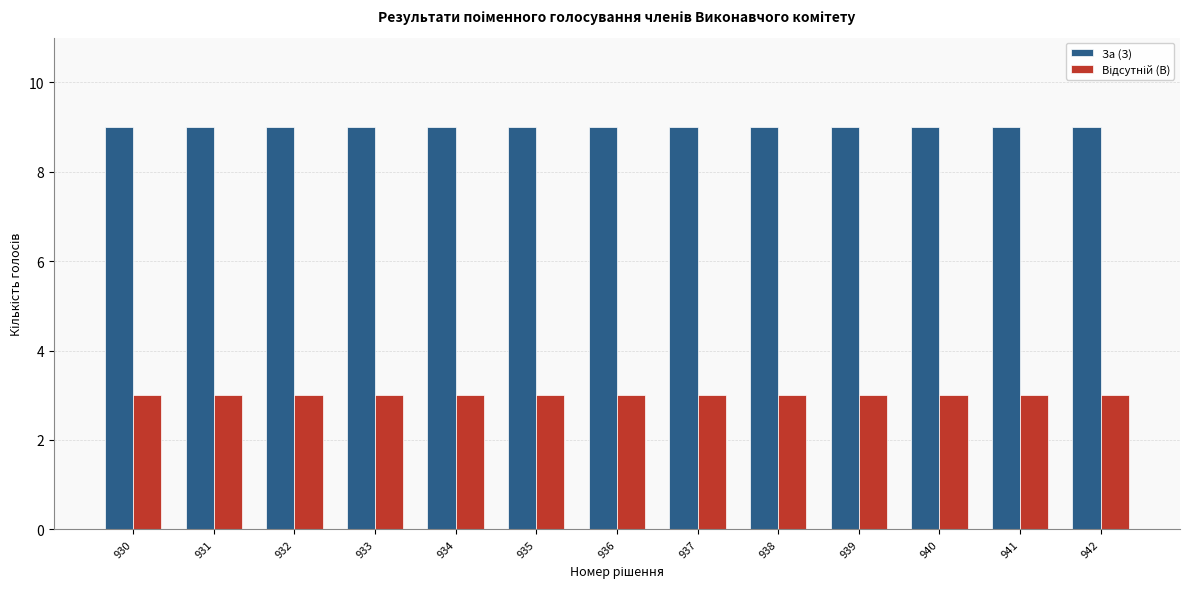

What value does the За (З) series have at 931?

9